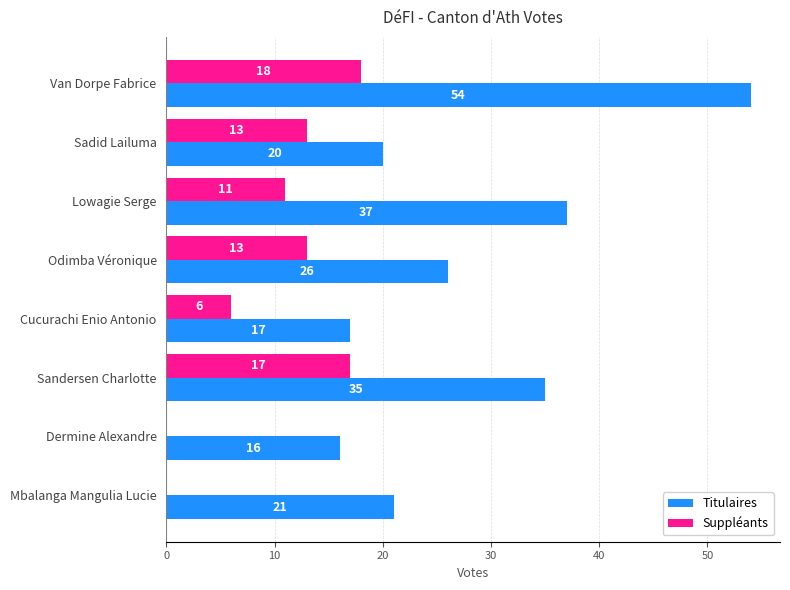

Between Sadid Lailuma and Cucurachi Enio Antonio, which series saw the biggest shift?

Suppléants